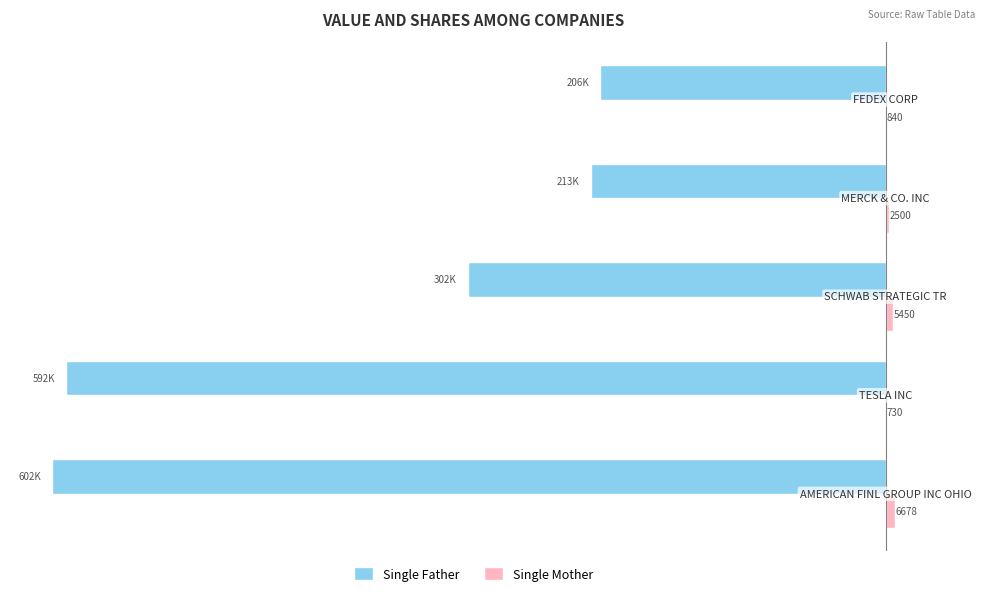

How many distinct data groups are displayed?

2